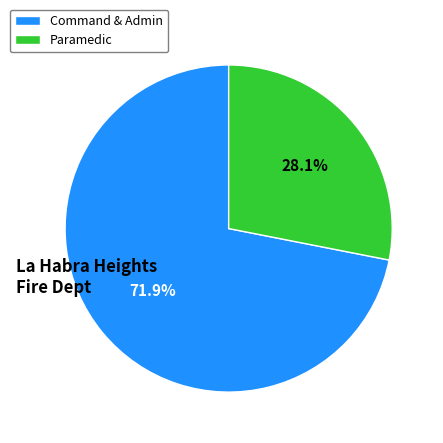

What portion of the pie excludes Command & Admin?

28.1%